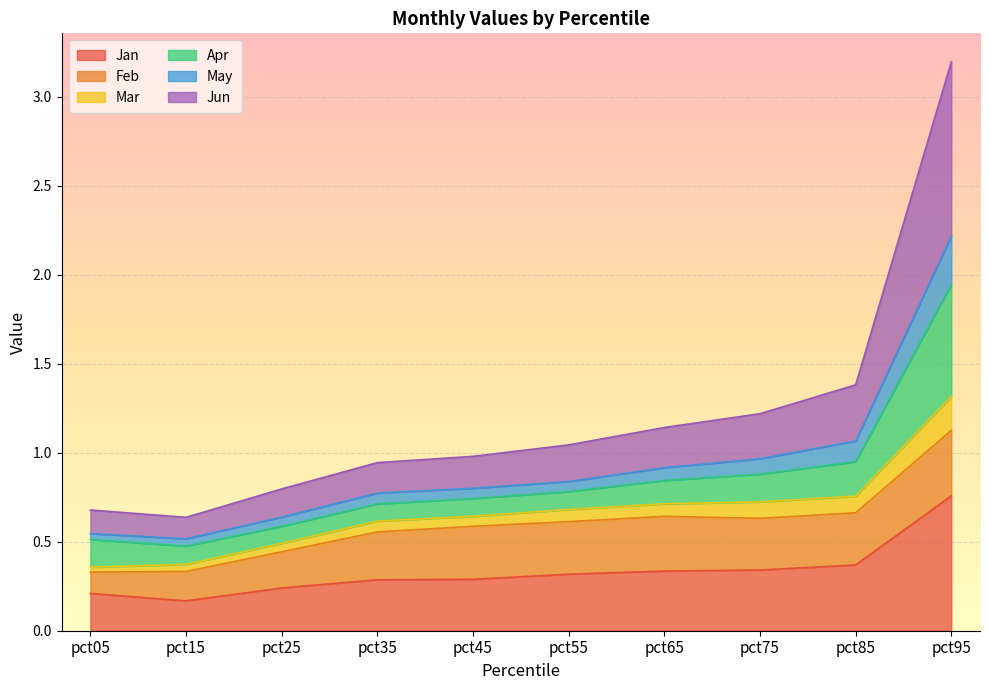

At which category is the sum across all series the highest?

pct95